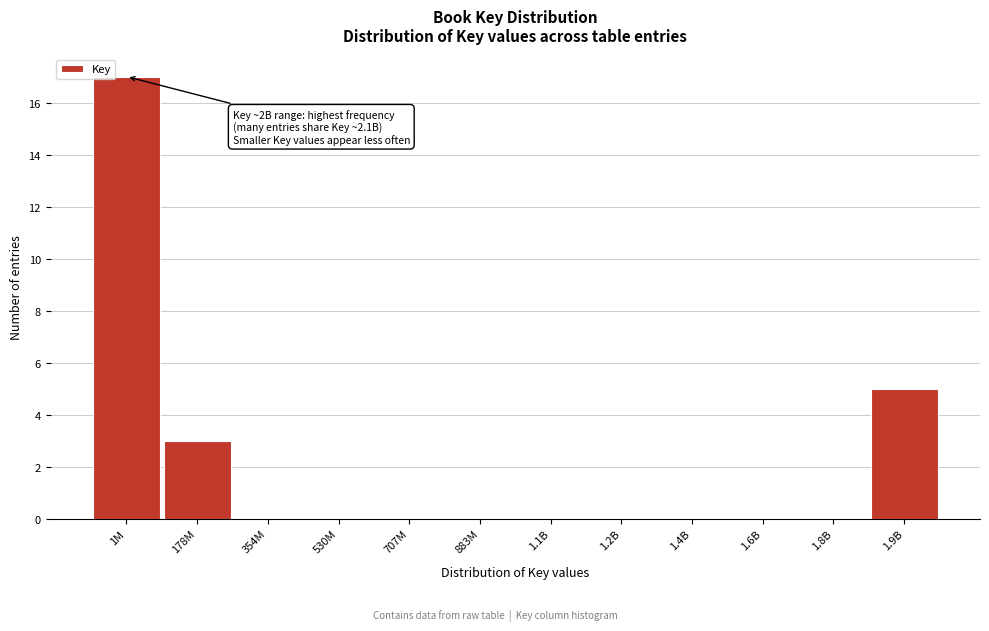

Reading right to left, extract all data points from this chart.

1.9B=5	1.8B=0	1.6B=0	1.4B=0	1.2B=0	1.1B=0	883M=0	707M=0	530M=0	354M=0	178M=3	1M=17